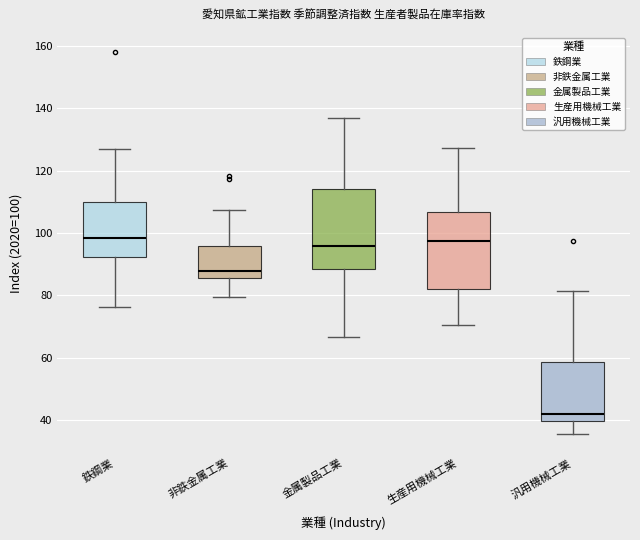

Where is the upper edge of the box for 金属製品工業 on the y-axis? The values are not printed on the chart, so give them approximately, as read against the axis.

114